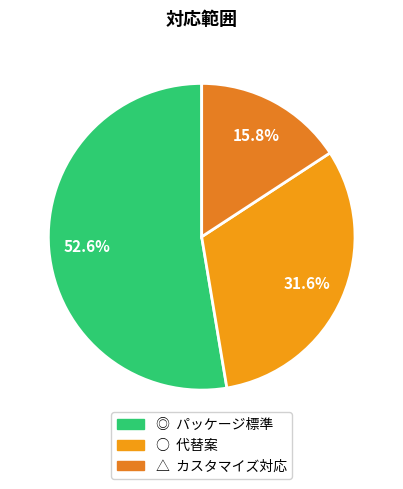

To the nearest percent, what is the average slice percentage?

33%